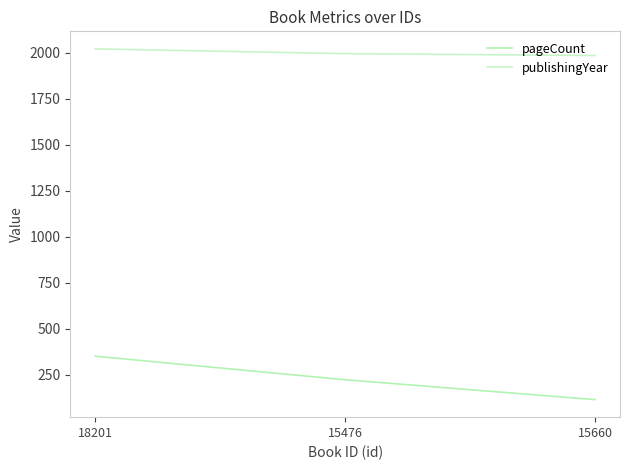

List the series in order of their overall mean, highest first.

publishingYear, pageCount